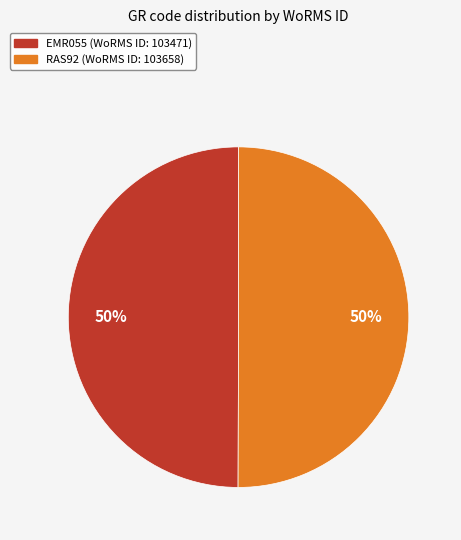

True or false: RAS92 accounts for 50% of the total.

True